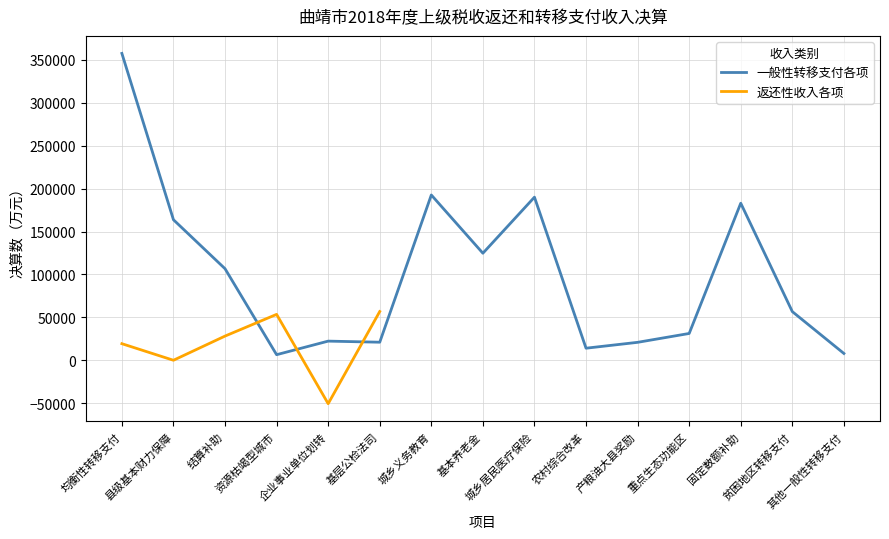

At which category does the data reach its first local peak?

企业事业单位划转